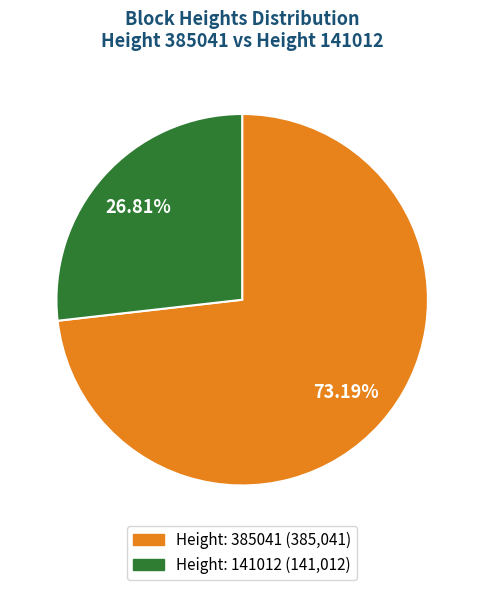

Is there a majority slice in this chart?

Yes